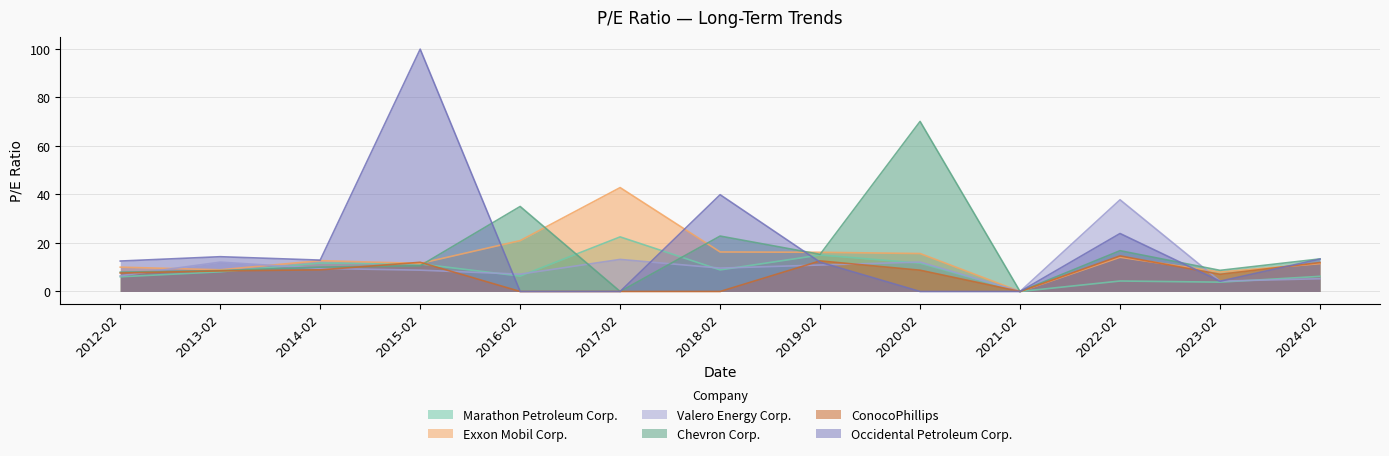

At which category is the sum across all series the highest?

2015-02